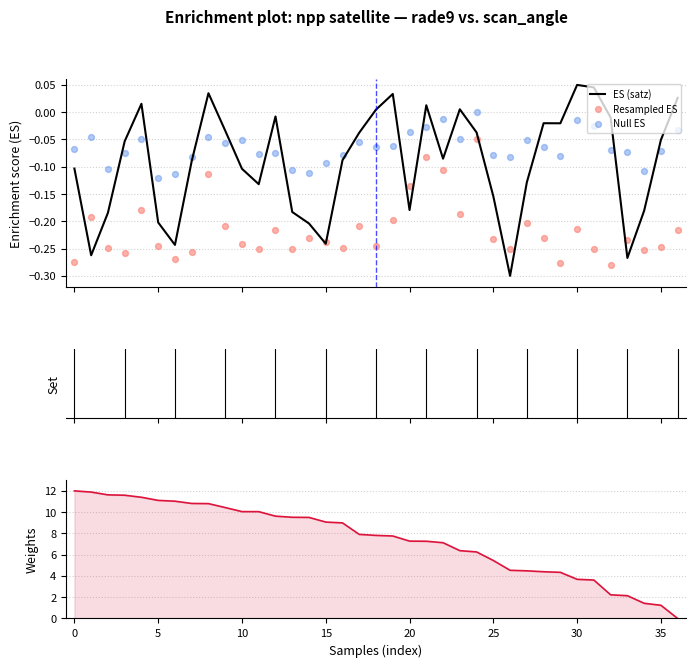

At how many categories does at least one series exceed 10?

12